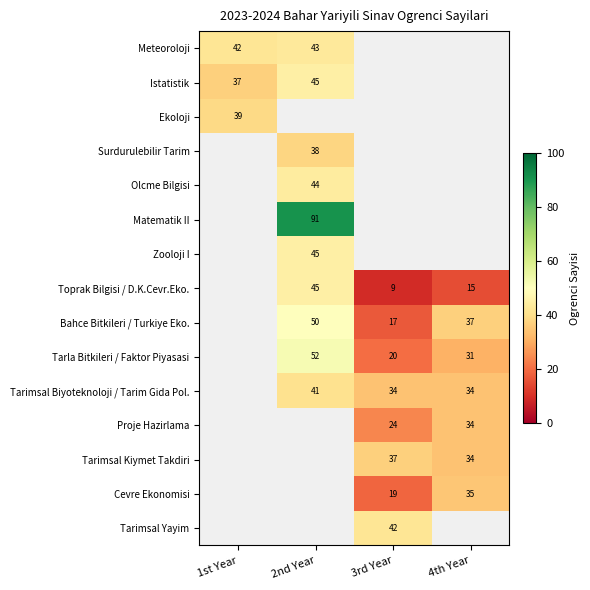

Count the number of categories in the chart.

4